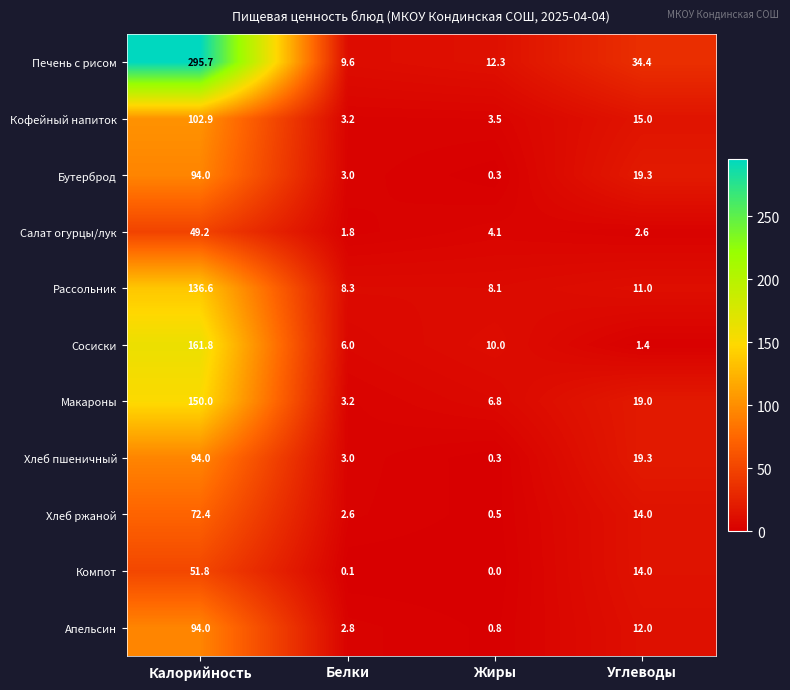

What value does the Бутерброд series have at Углеводы?

19.3